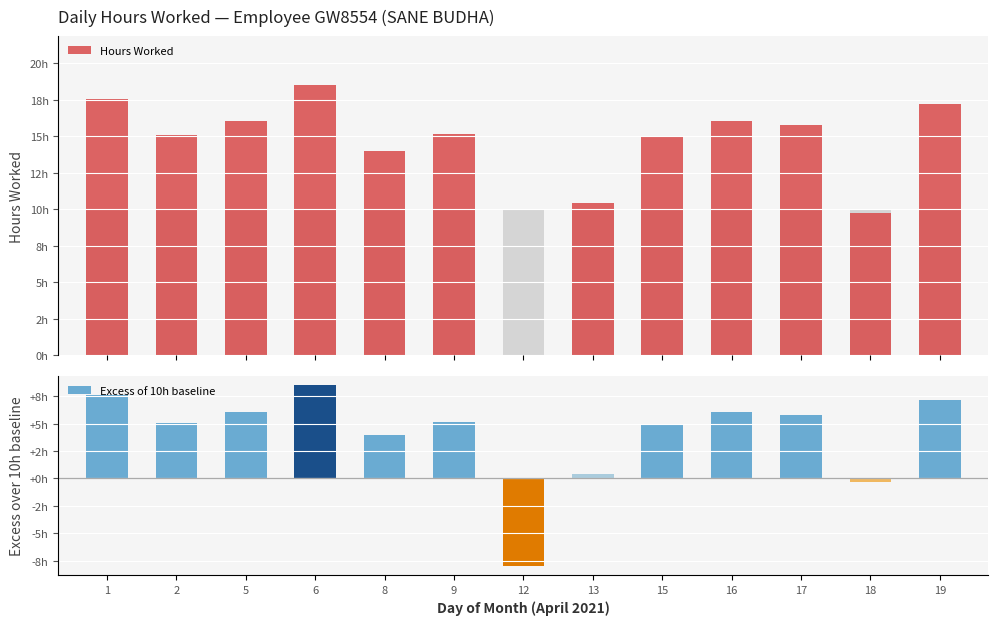

What is the value of the Excess of 10h baseline bar at the 8th from the left?

0.4